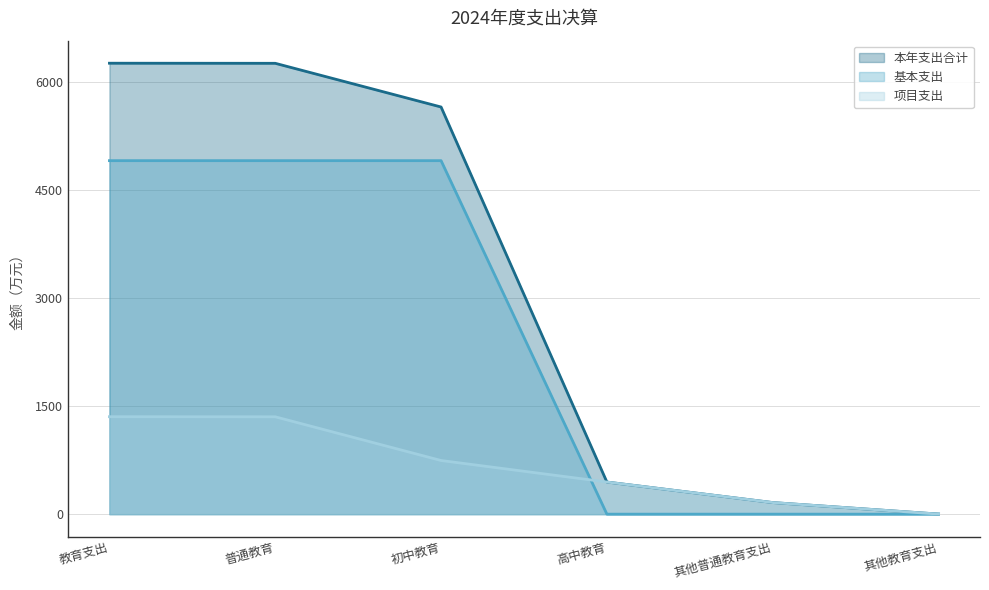

What is the sum of all 基本支出 values?

14723.6